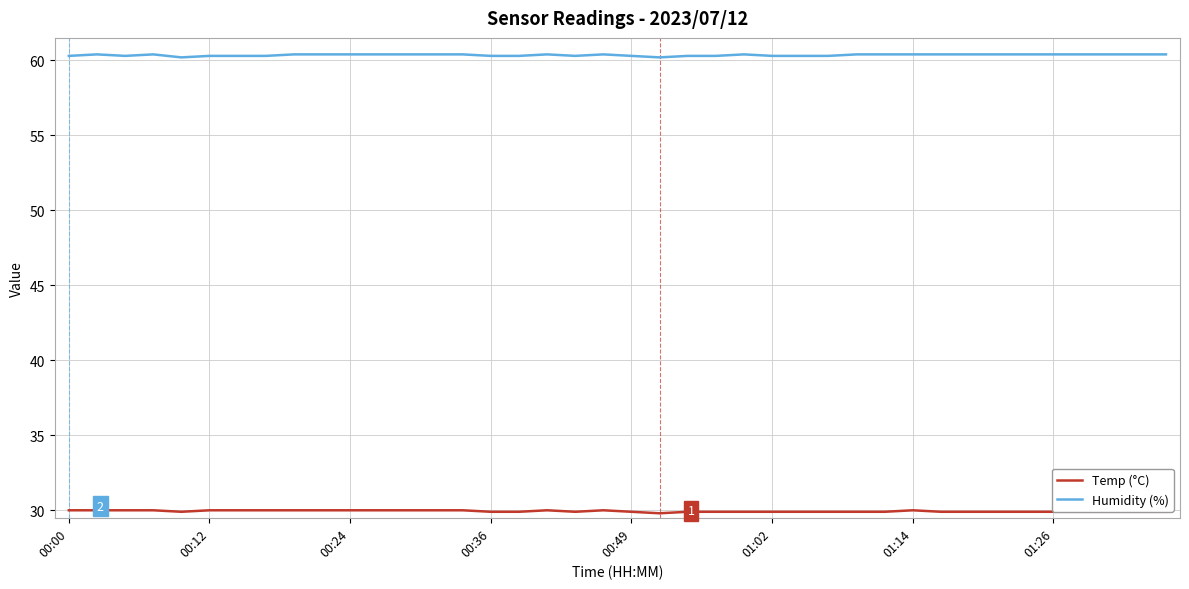

True or false: Temp (°C) and Humidity (%) cross at least once.

False